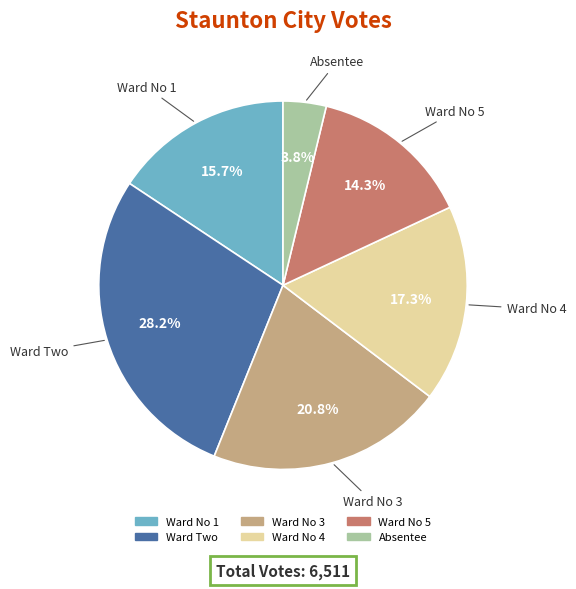

What is the ratio of the value at Ward No 4 to the value at Absentee?

4.6